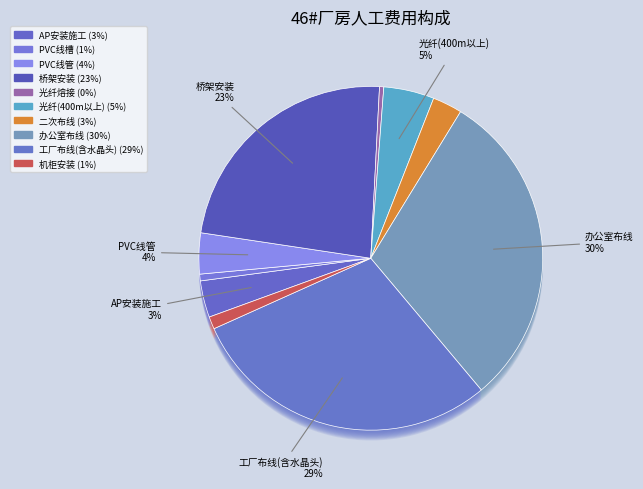

Is it true that 人工费用-一从墙面到用户桌面的布线（二次布线10个点以上） is 3% of the pie?

True